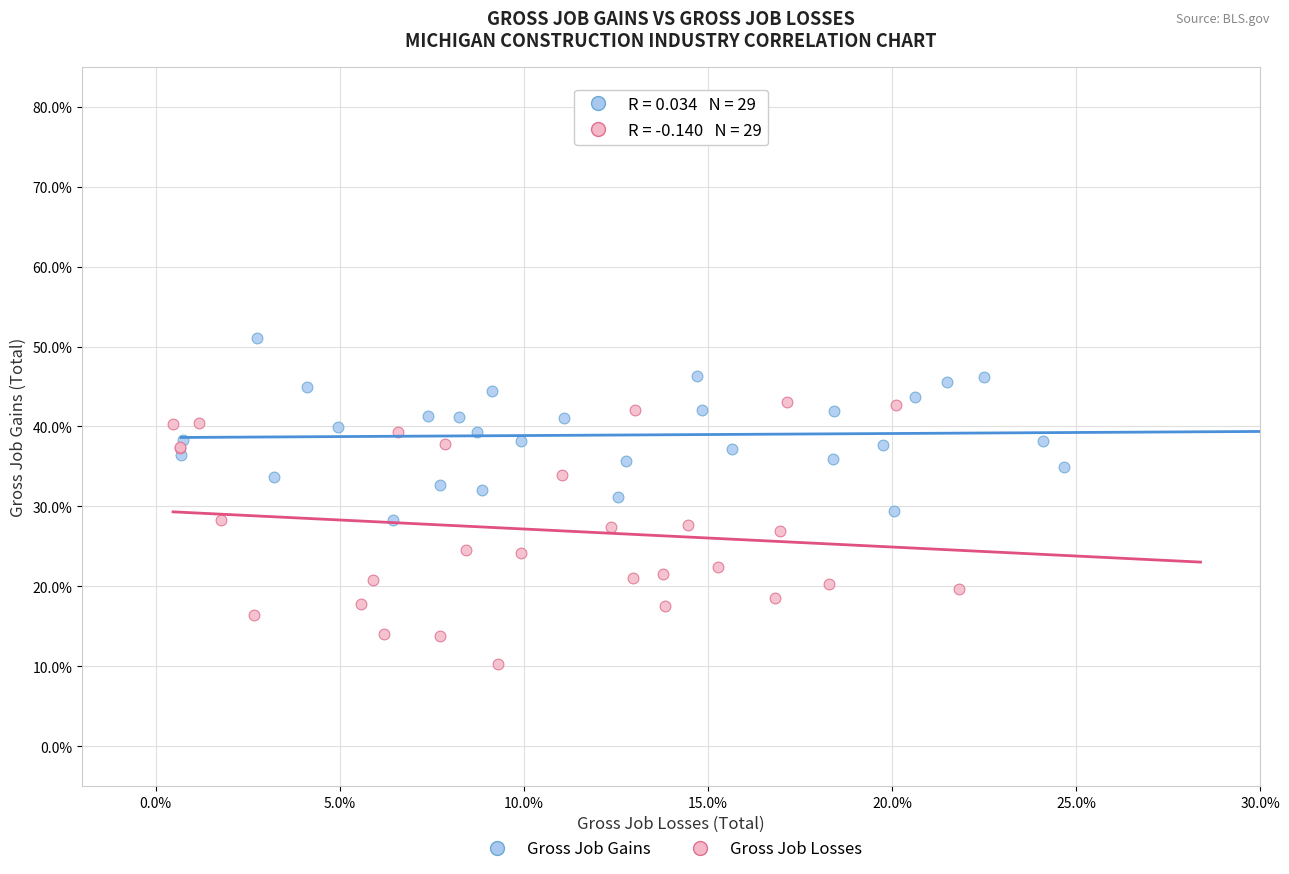

Which series contains the highest Y value?

Gross Job Gains